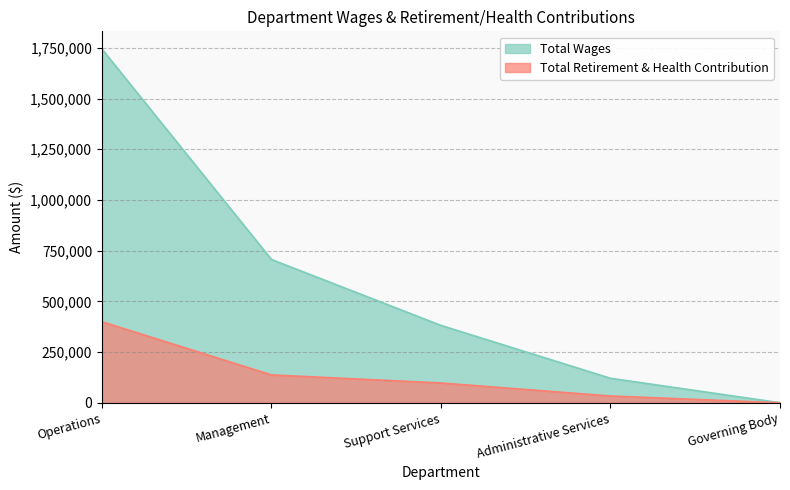

Reading left to right, extract all data points from this chart.

Total Wages: Operations=1744250	Management=706619	Support Services=381567	Administrative Services=120946	Governing Body=400
Total Retirement & Health Contribution: Operations=399599	Management=137443	Support Services=97720	Administrative Services=33557	Governing Body=0